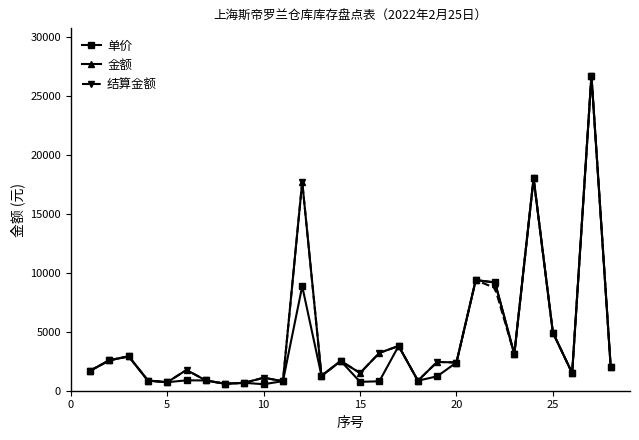

Which series has the widest spread of values?

单价